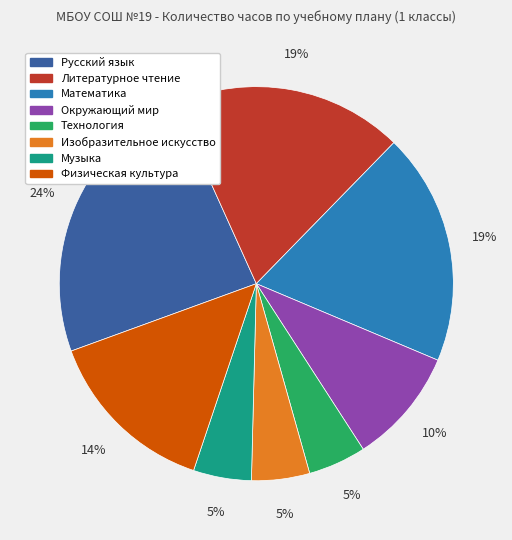

How many slices are in this pie chart?

8